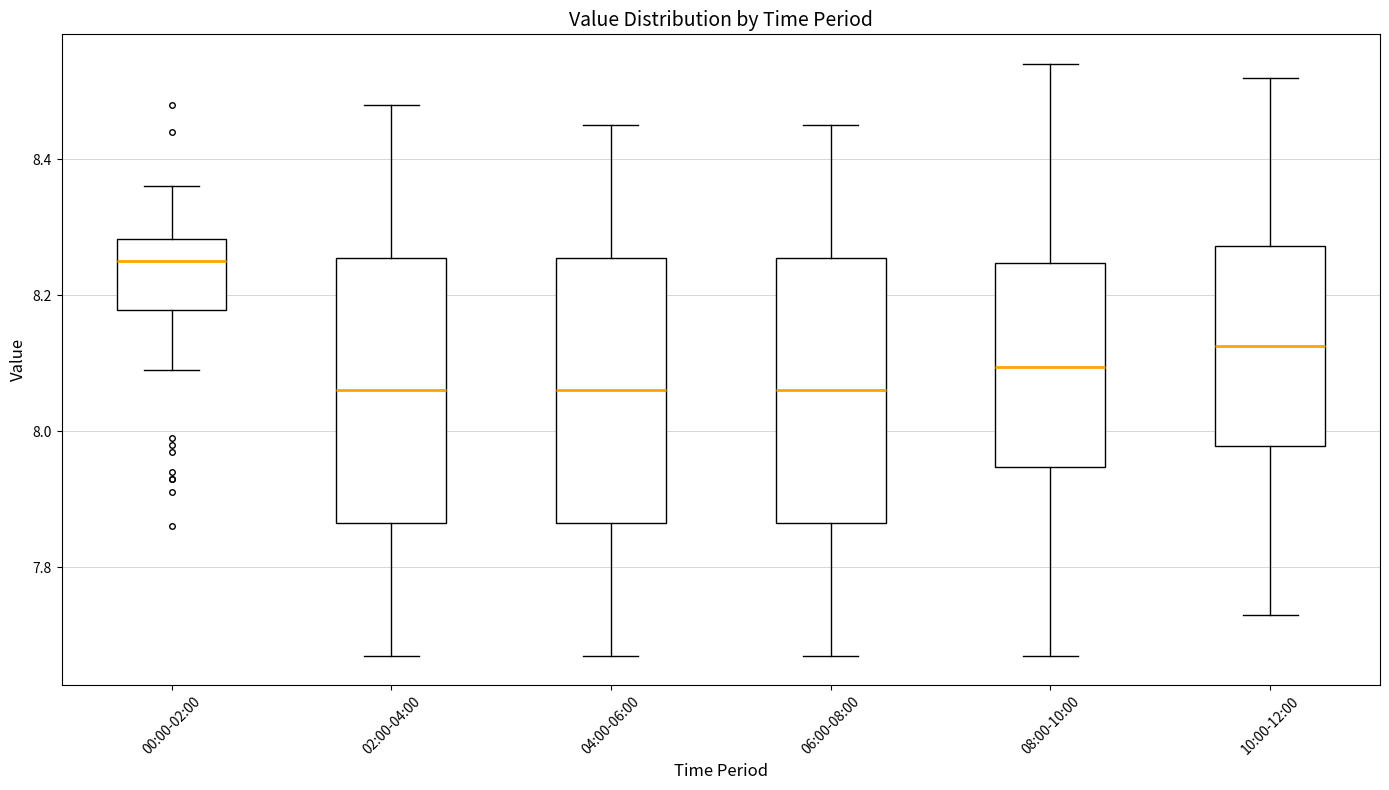

Reading left to right, read every box against the y-axis: the position of its median line, the range the box covers, and the ends of its whiskers. The values are not printed on the chart, so give them approximately, as read against the axis.

00:00-02:00: median 8.26, box 8.18 to 8.28, whiskers 8.10 to 8.36
02:00-04:00: median 8.06, box 7.86 to 8.26, whiskers 7.68 to 8.48
04:00-06:00: median 8.06, box 7.86 to 8.26, whiskers 7.68 to 8.46
06:00-08:00: median 8.06, box 7.86 to 8.26, whiskers 7.68 to 8.46
08:00-10:00: median 8.10, box 7.94 to 8.24, whiskers 7.68 to 8.54
10:00-12:00: median 8.12, box 7.98 to 8.28, whiskers 7.74 to 8.52